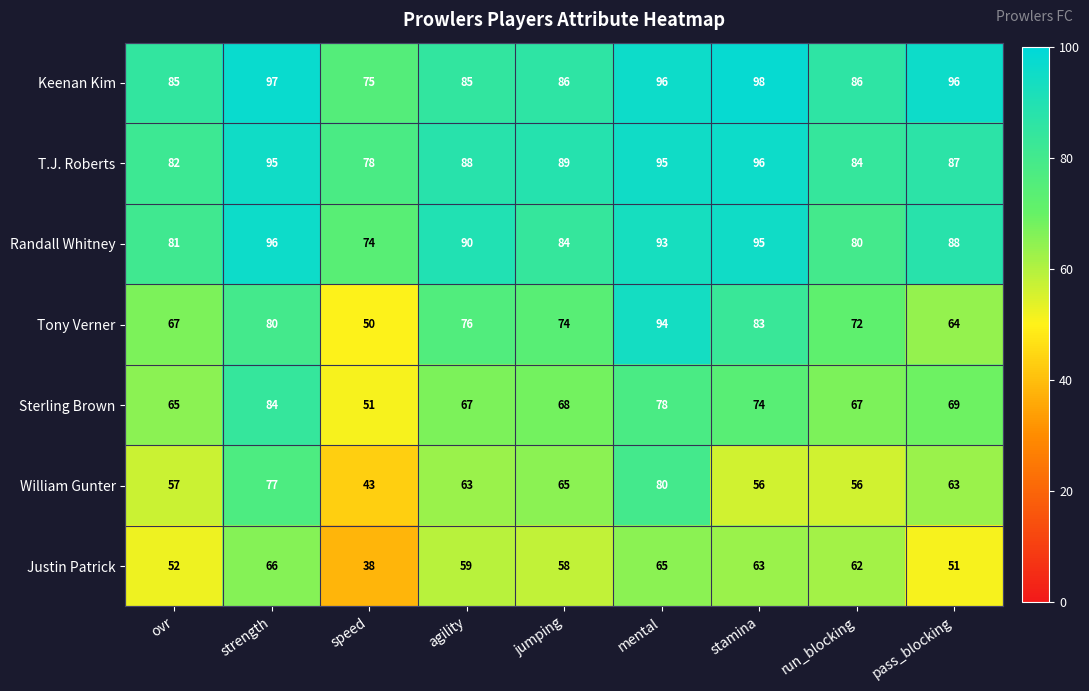

What is the spread (max minus min) of values at strength?

31